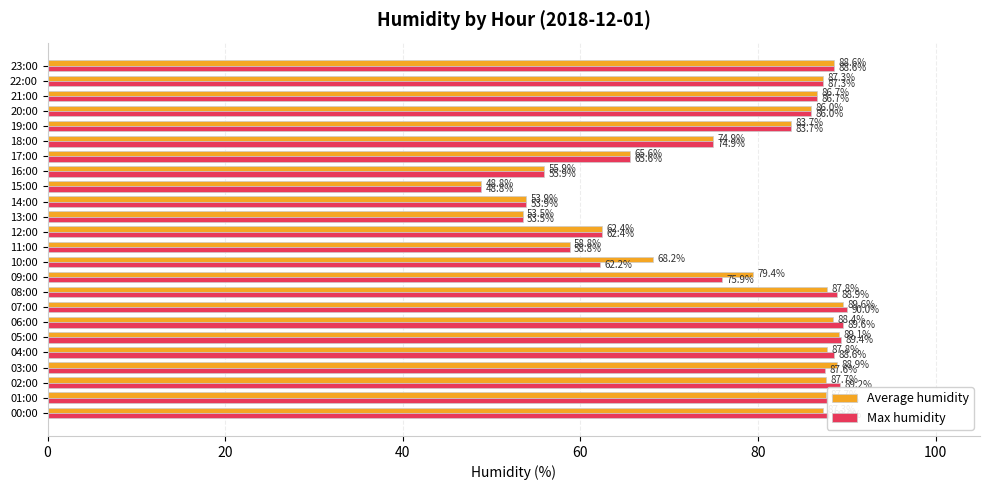

How many data points in Max humidity are less than 86?

11